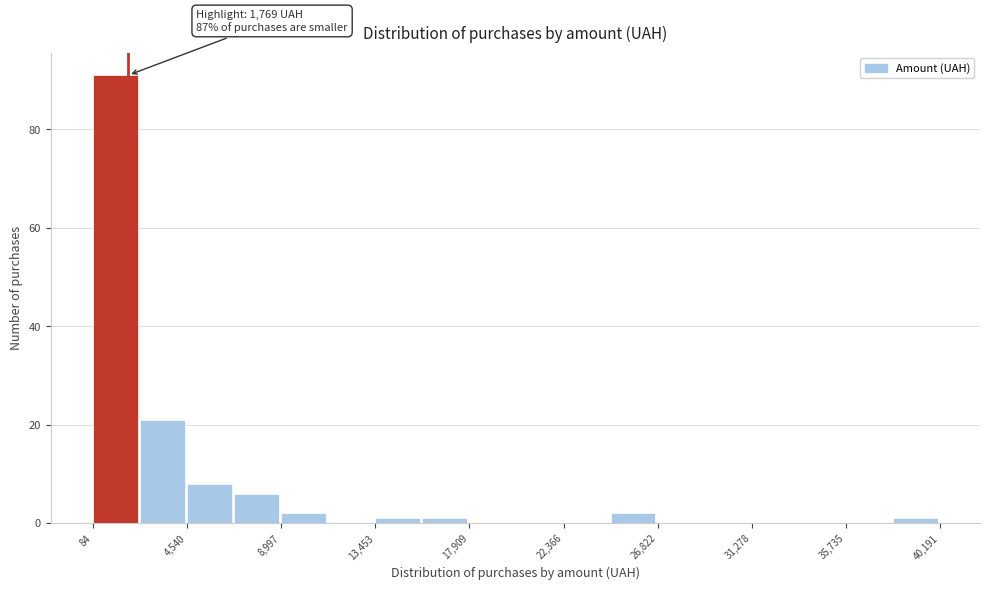

Which range on the x-axis has the tallest bar?

0 to 2500